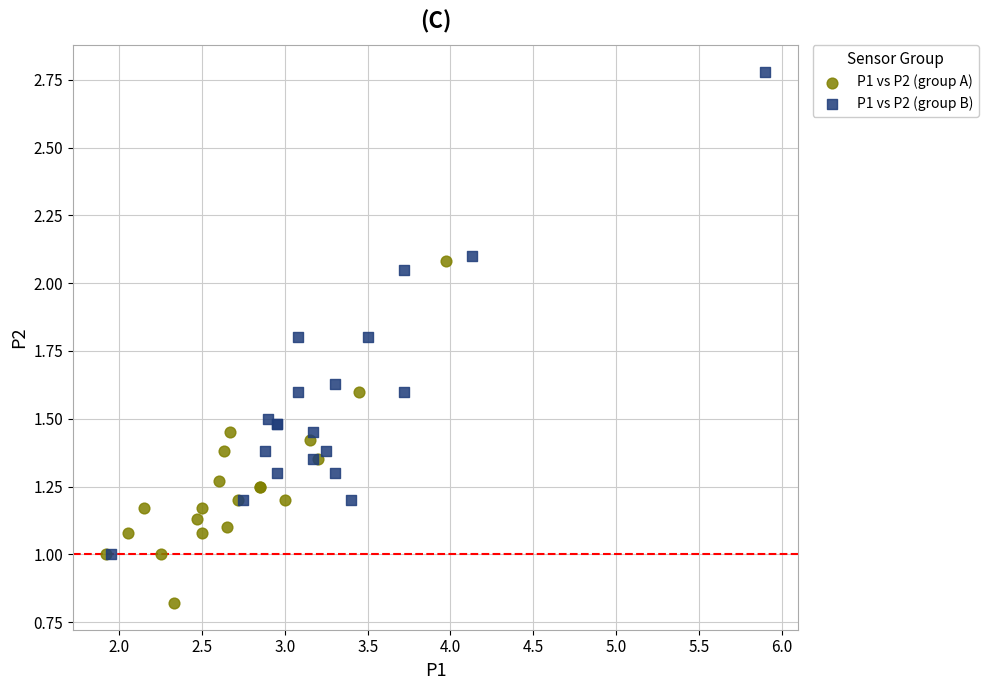

Which series reaches the maximum Y coordinate?

P1 vs P2 (group B)